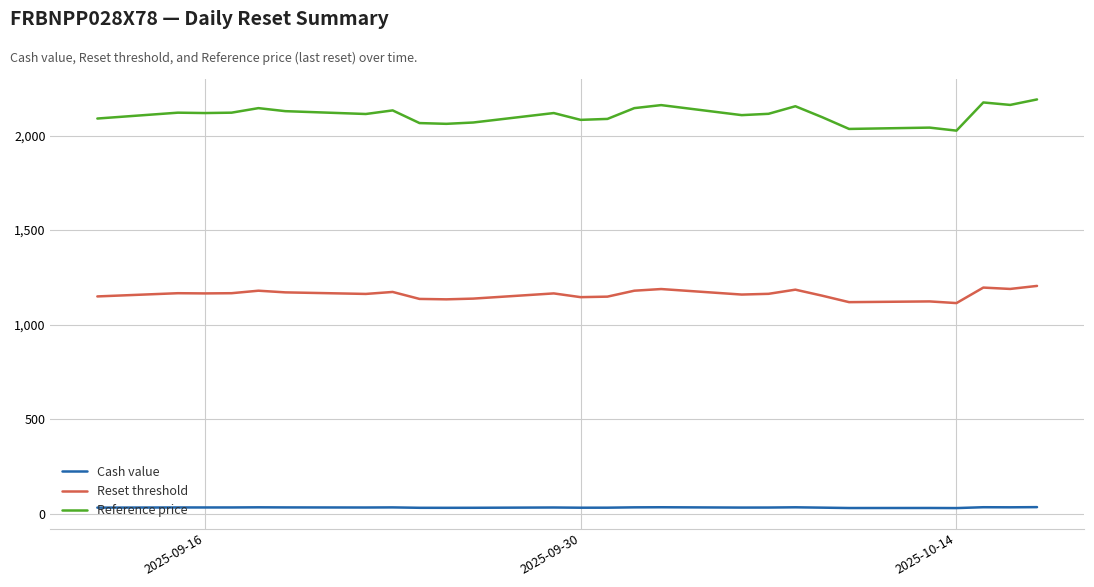

True or false: Reference price and Reset threshold intersect in this chart.

False